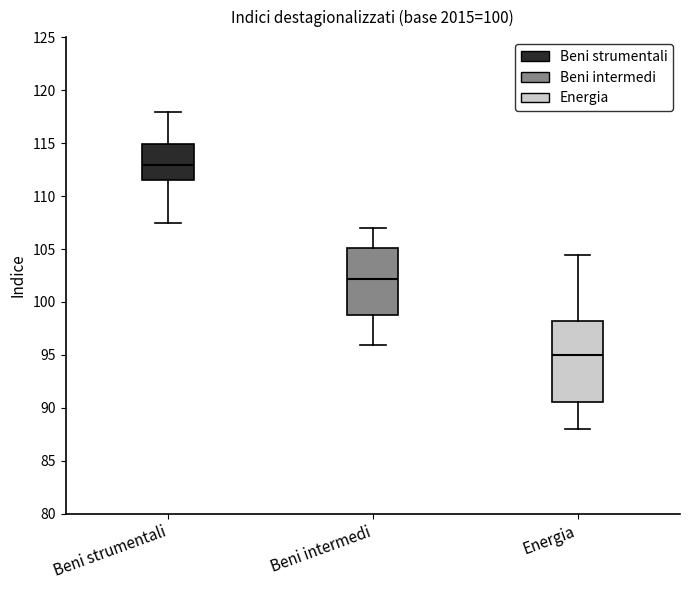

Reading left to right, read every box against the y-axis: the position of its median line, the range the box covers, and the ends of its whiskers. The values are not printed on the chart, so give them approximately, as read against the axis.

Beni strumentali: median 113.0, box 111.5 to 115.0, whiskers 107.5 to 118.0
Beni intermedi: median 102.0, box 99.0 to 105.0, whiskers 96.0 to 107.0
Energia: median 95.0, box 90.5 to 98.0, whiskers 88.0 to 104.5